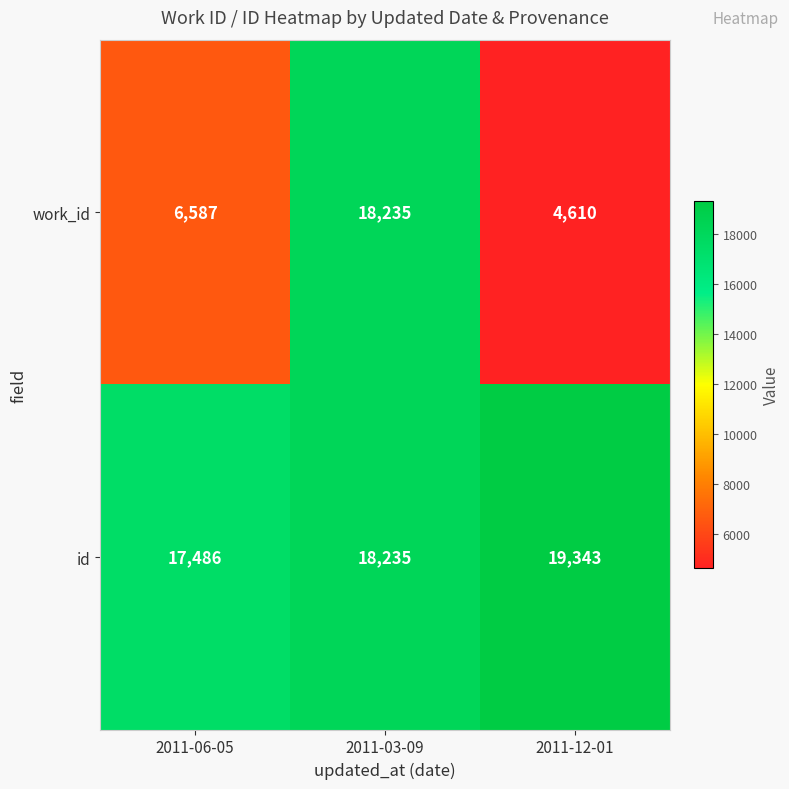

List the series in order of their overall mean, lowest first.

work_id, id